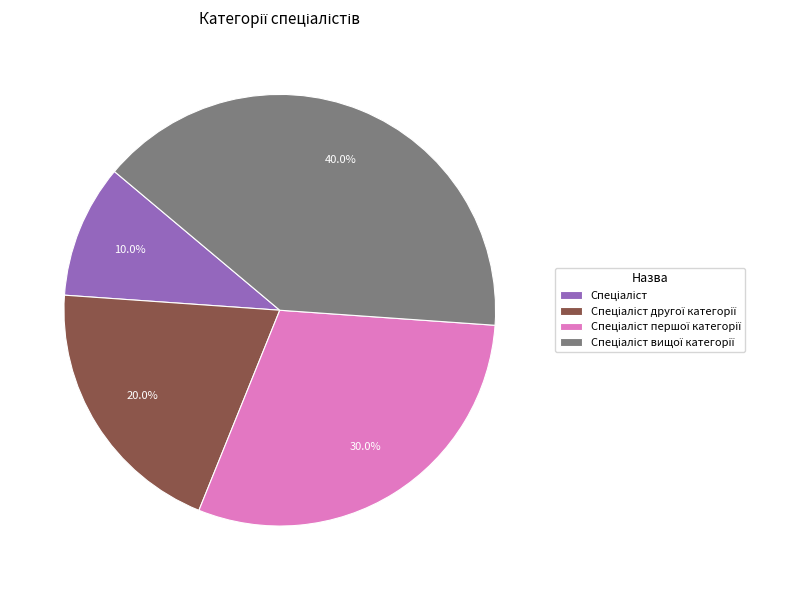

How many segments does this pie chart have?

4